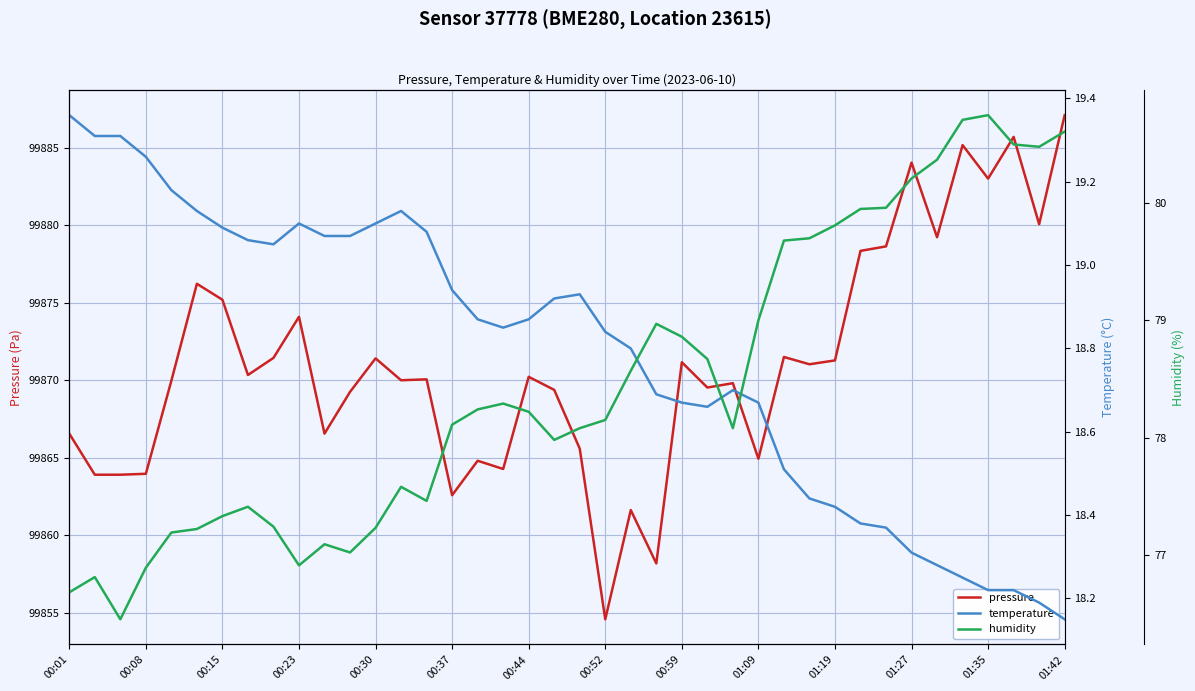

Which category has the lowest value in the pressure series?

00:52